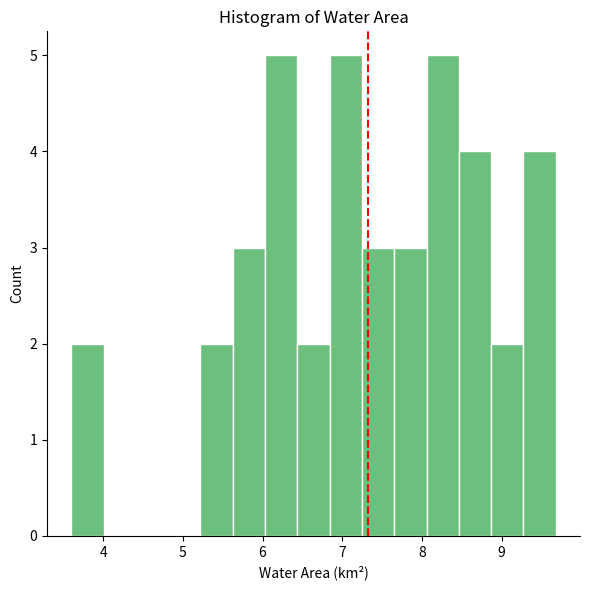

Reading left to right, list every bar in this chart as the range it spans on the x-axis followed by its height. Neither the bar edges nor the heights are printed on the chart, so give them approximately, as read against the axes.

3.6 to 4.0: 2
4.0 to 4.4: 0
4.4 to 4.8: 0
4.8 to 5.2: 0
5.2 to 5.6: 2
5.6 to 6.0: 3
6.0 to 6.4: 5
6.4 to 6.8: 2
6.8 to 7.2: 5
7.2 to 7.7: 3
7.7 to 8.1: 3
8.1 to 8.5: 5
8.5 to 8.9: 4
8.9 to 9.3: 2
9.3 to 9.7: 4